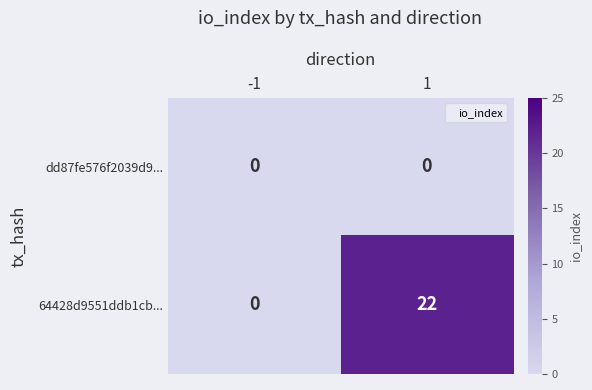

Reading left to right, transcribe all the data shown in this chart.

dd87fe576f2039d9...: 0	0
64428d9551ddb1cb...: 0	22